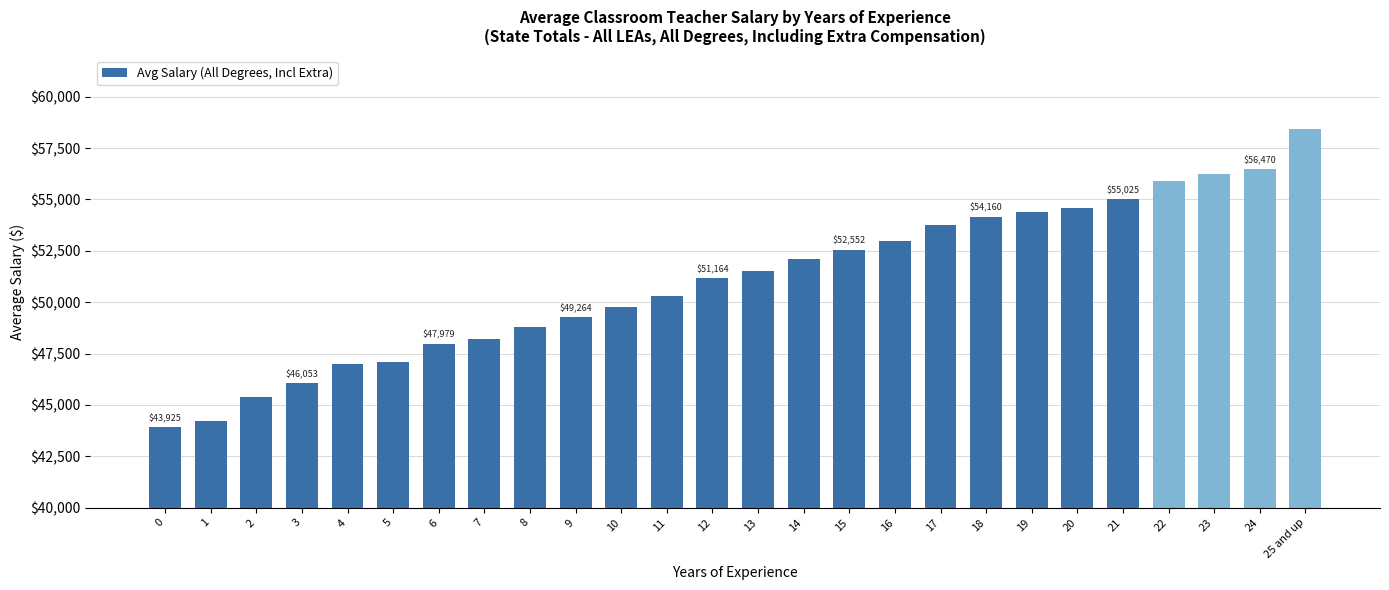

What is the change in value from 4 to 11?

+3303.5